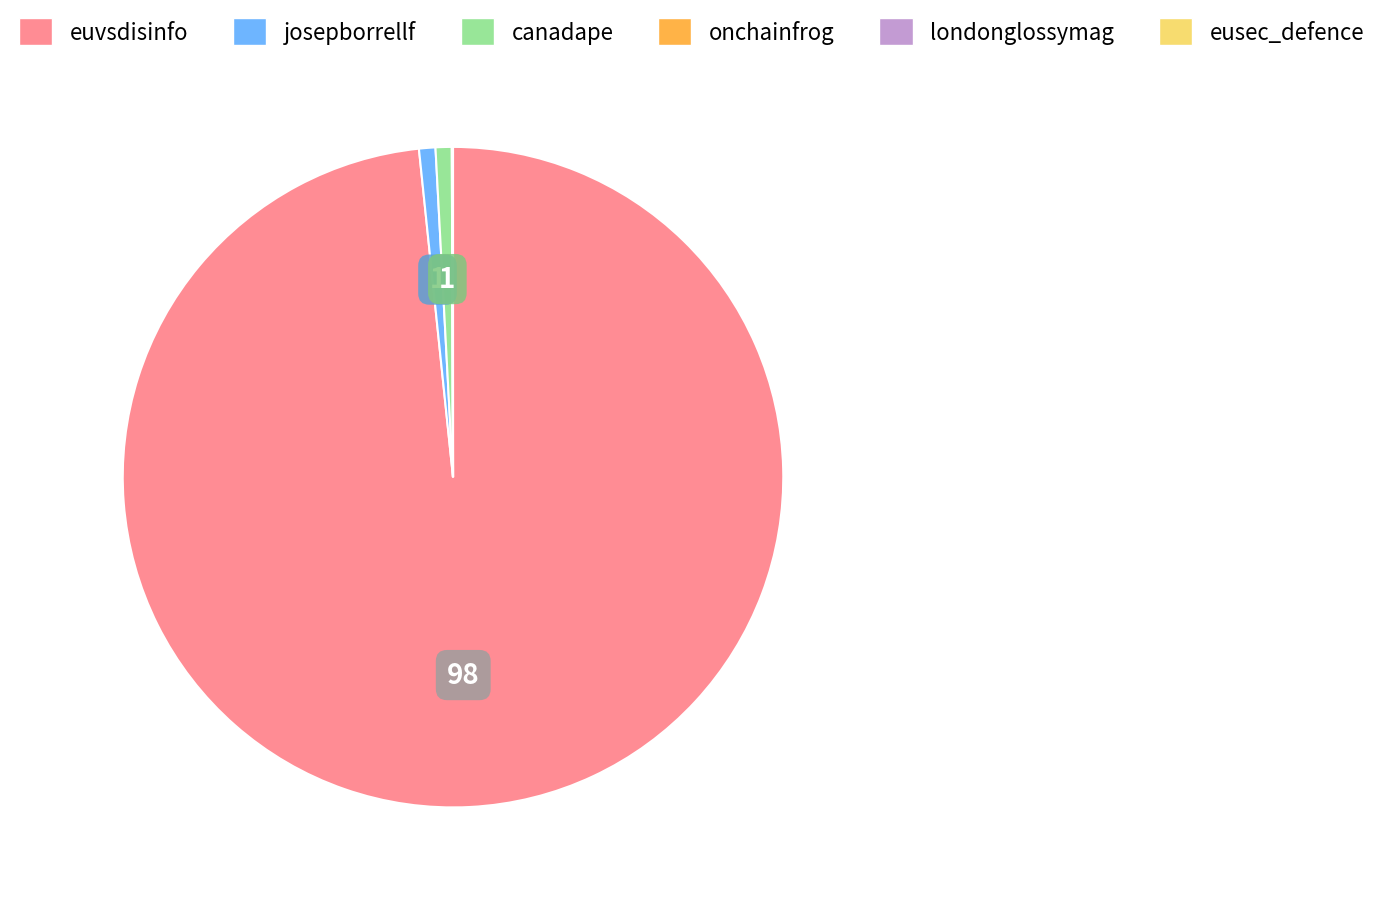

Is there any slice that represents more than half of the pie?

Yes